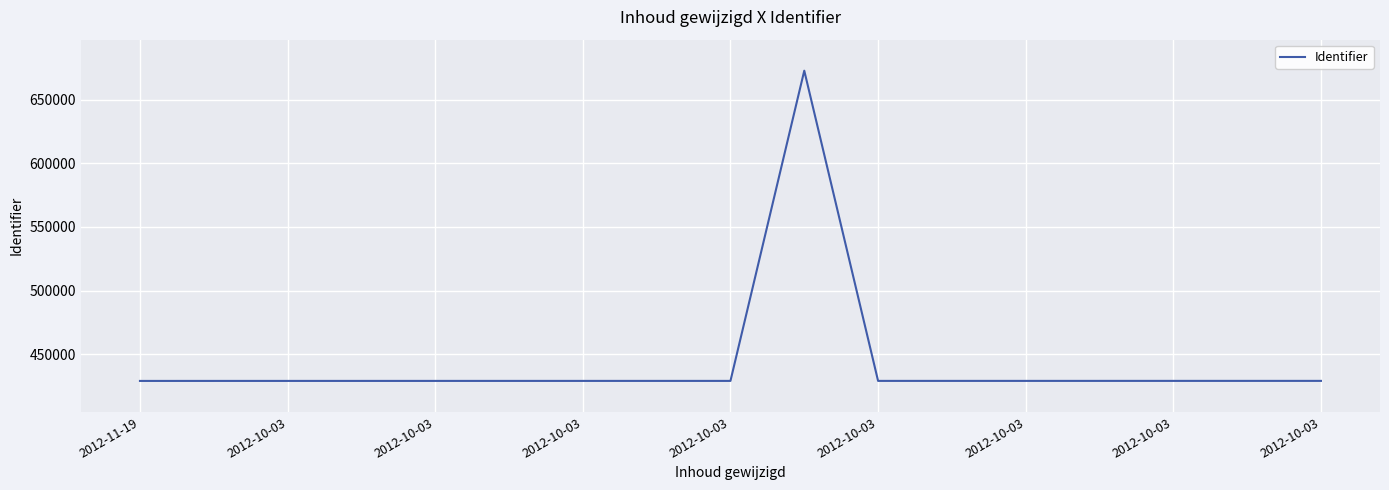

What is the greatest value displayed?

672604